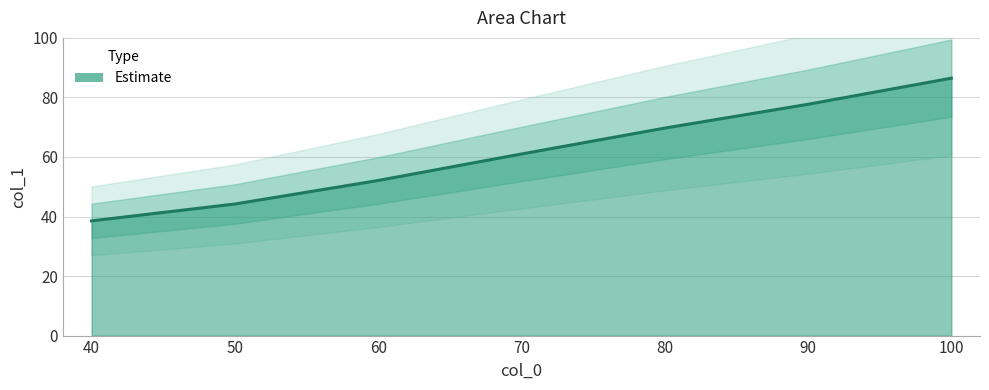

List the labels in order of value, smallest first.

40, 50, 60, 70, 80, 90, 100